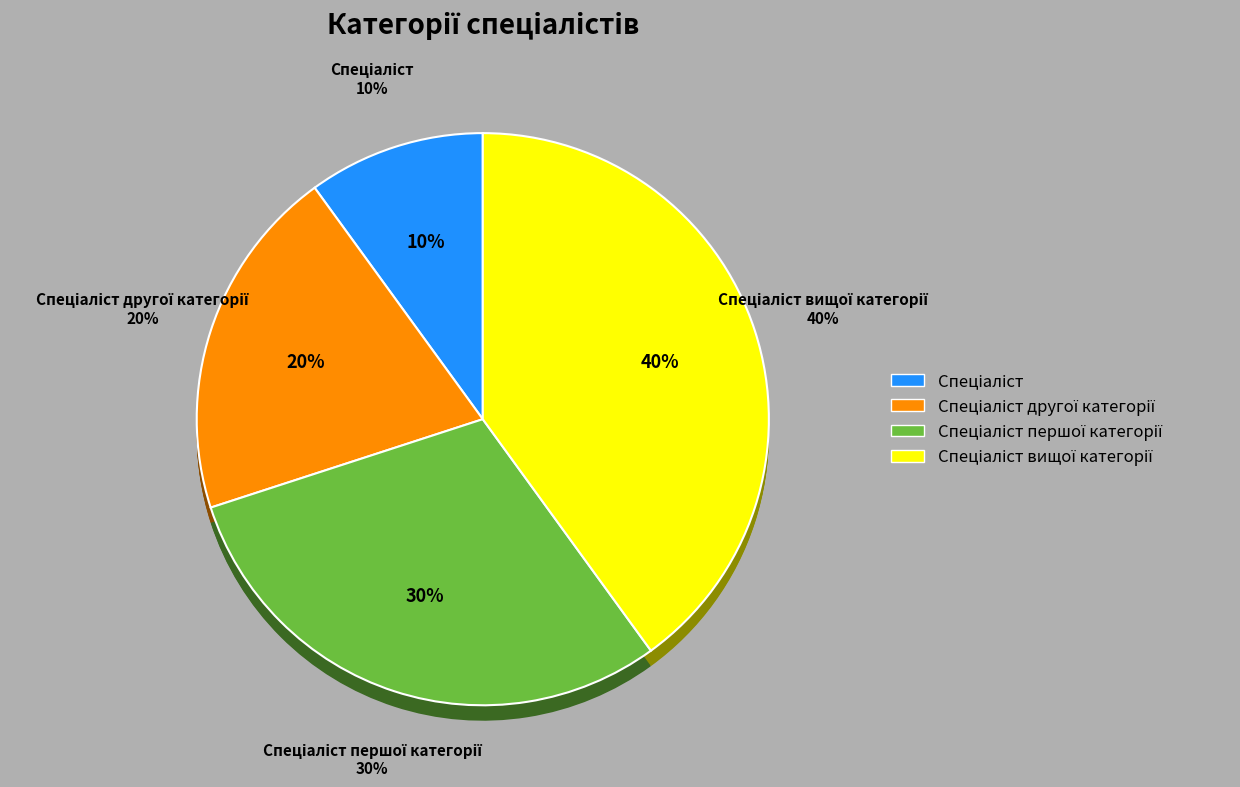

Approximately how many times larger is the value at Спеціаліст другої категорії compared to Спеціаліст вищої категорії?

0.5